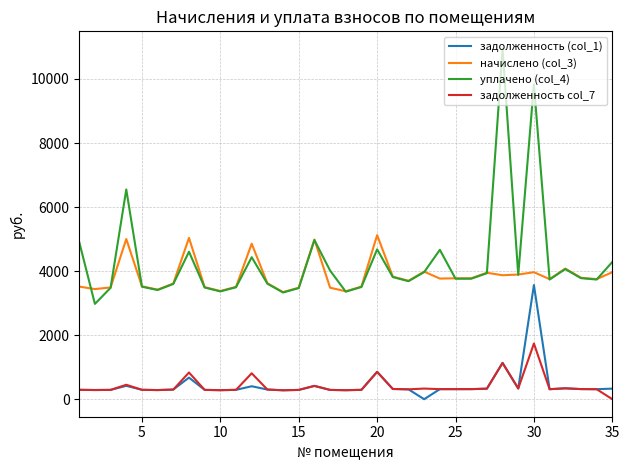

True or false: задолженность col_7 and начислено (col_3) cross at least once.

False